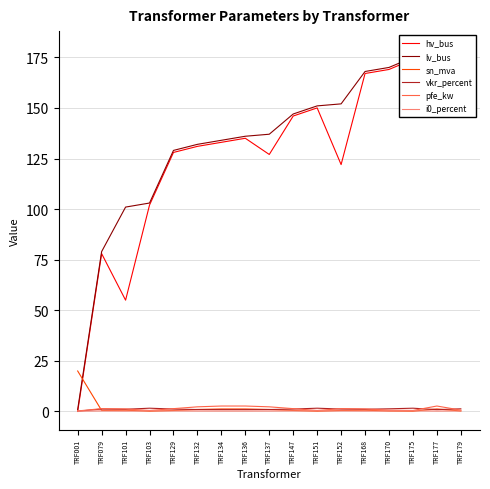

Count the number of data series in this chart.

6